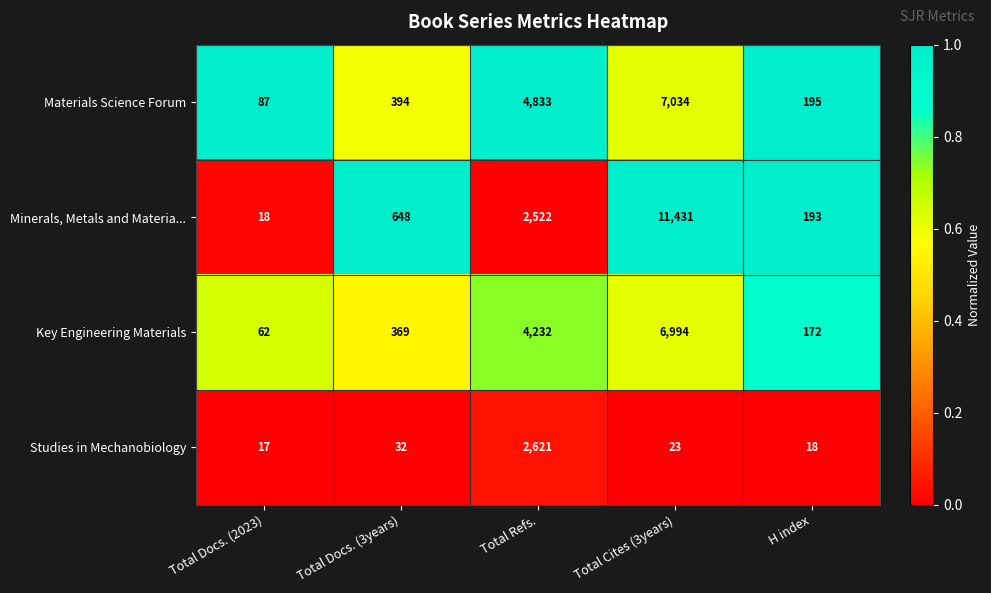

The value of Minerals, Metals and Materia... at Total Docs. (2023) is 11. True or false?

False